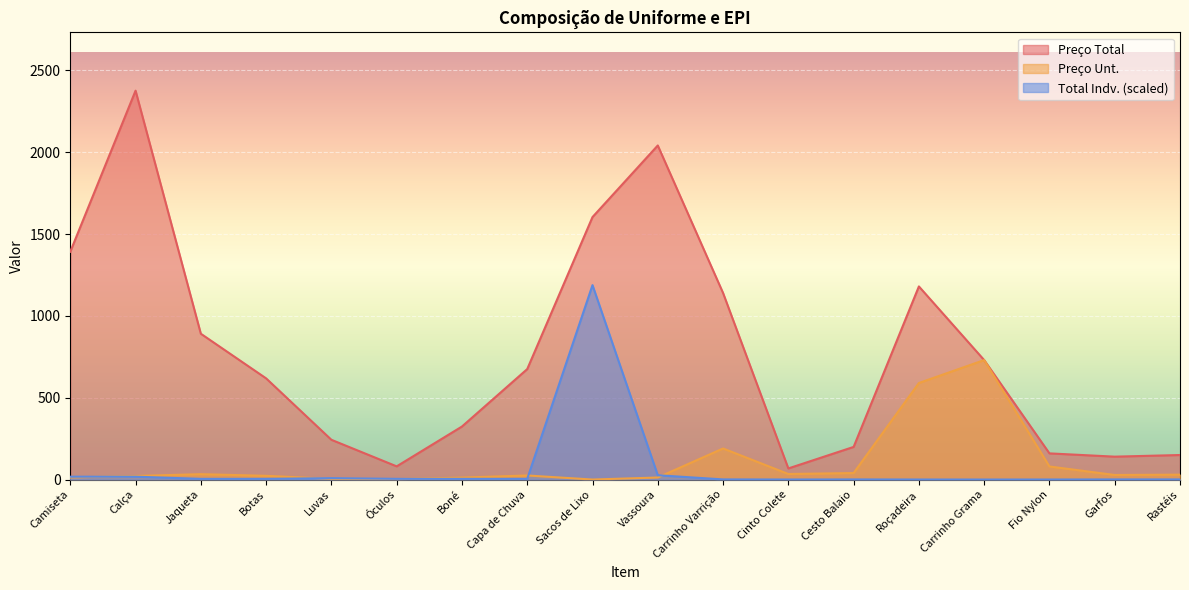

What are all the series names shown in the legend?

Preço Total, Preço Unt., Total Indv. (scaled)